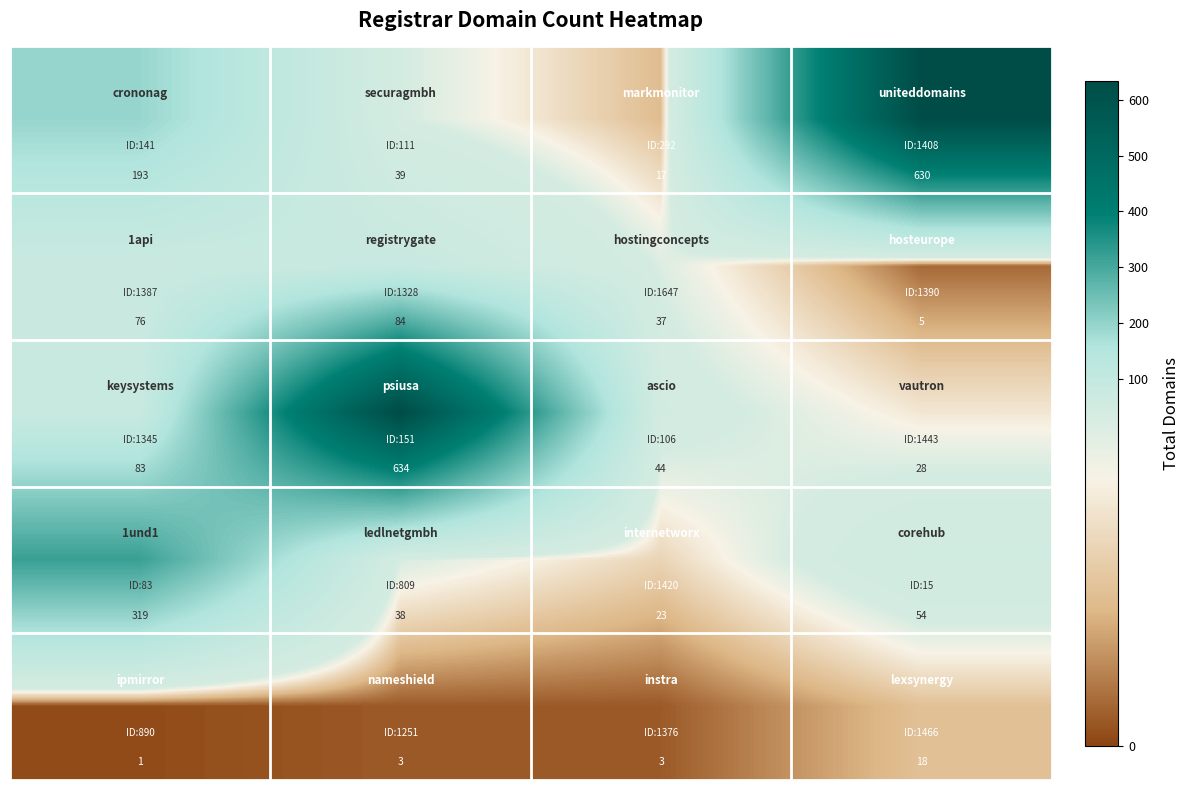

What is the greatest value displayed?

634